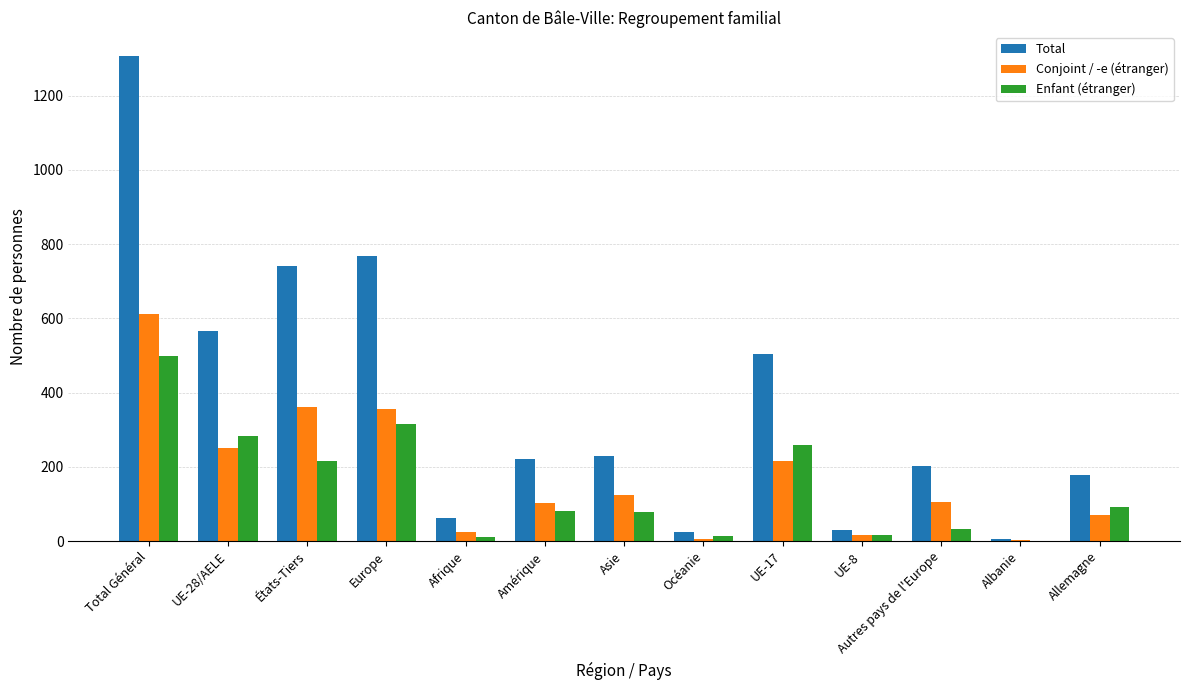

Which category has the highest value across all series?

Total Général